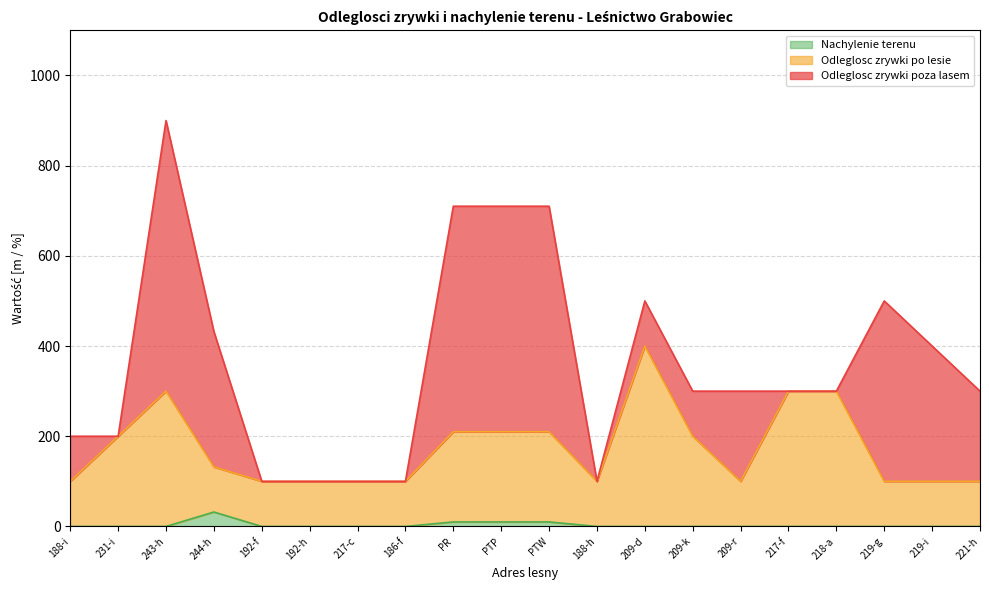

In Odleglosc zrywki po lesie, how many points are higher than both neighbors (excluding endpoints)?

2